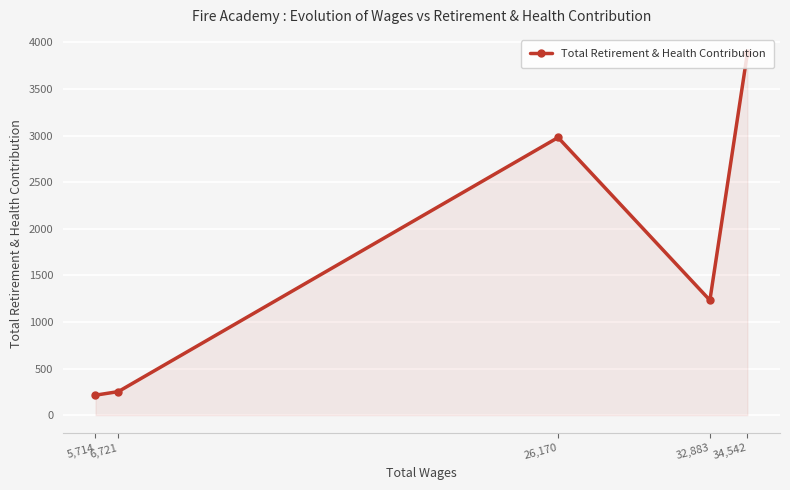

Reading right to left, extract all data points from this chart.

34,542=3887	32,883=1233	26,170=2980	6,721=252	5,714=214